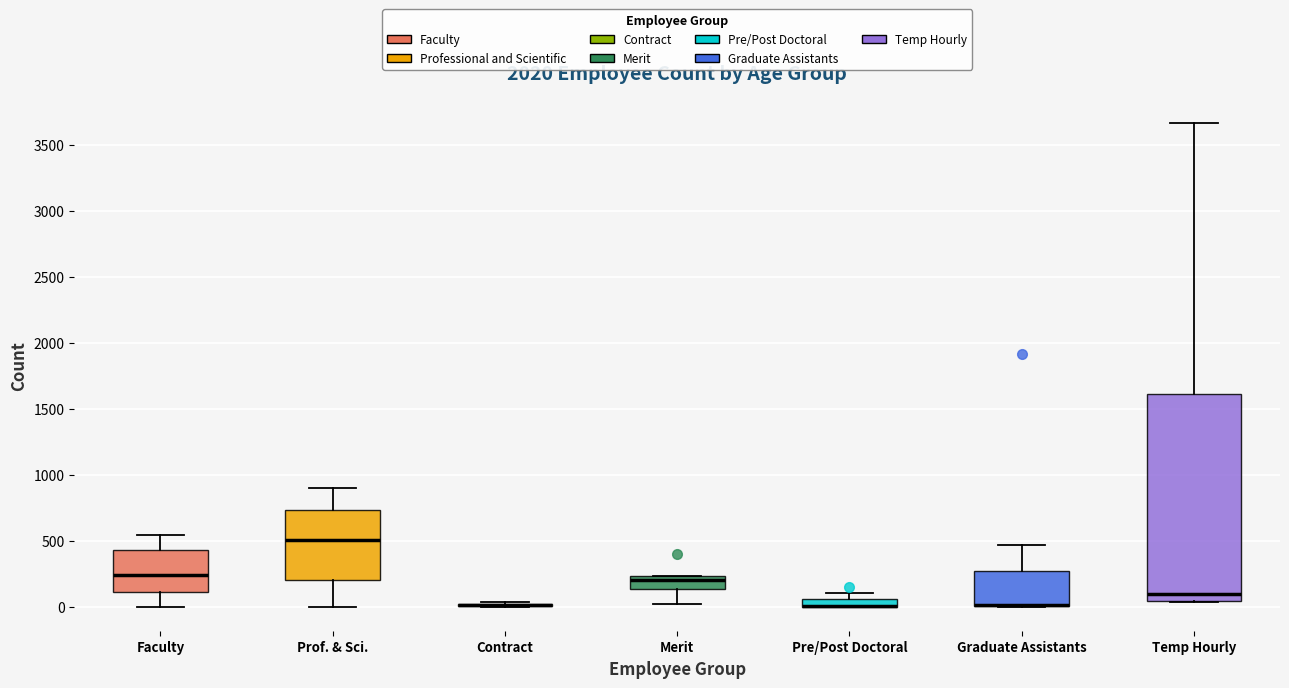

Comparing the boxes themselves (not the whiskers), which one is the tallest?

Temp Hourly